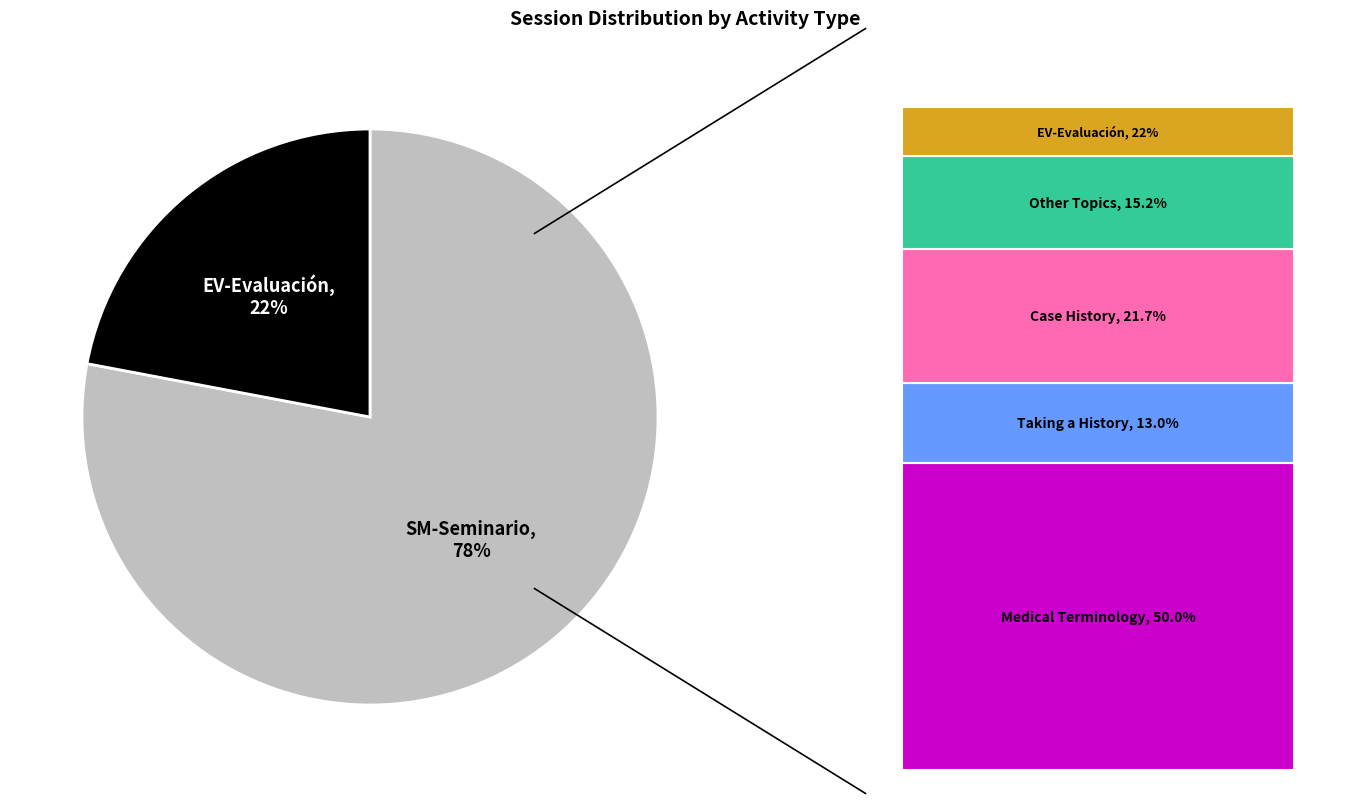

What is the largest slice in the pie chart?

SM-Seminario